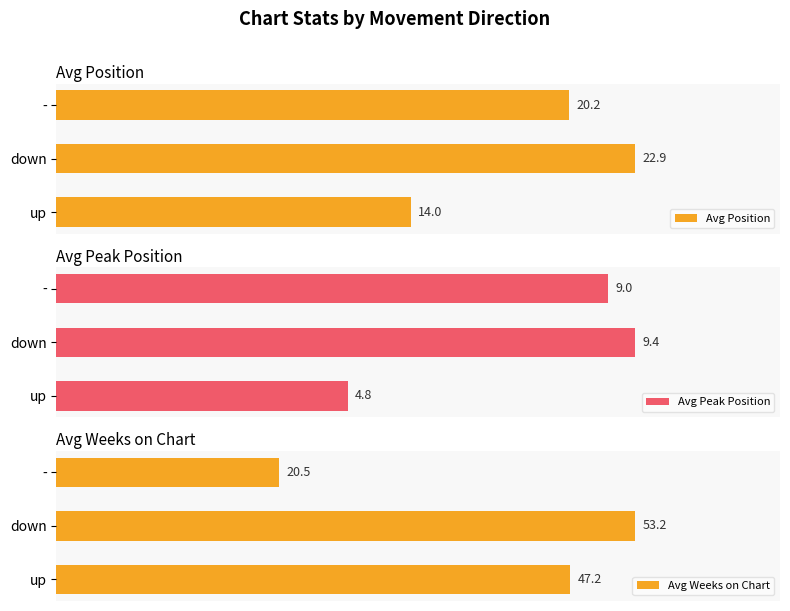

At which label is Avg Position closest to 18?

-